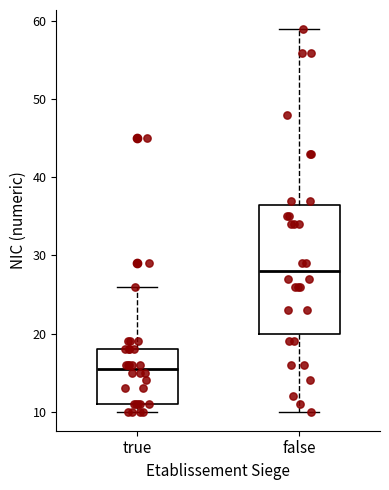

Which box is the tallest, from its lower edge to its upper edge?

false